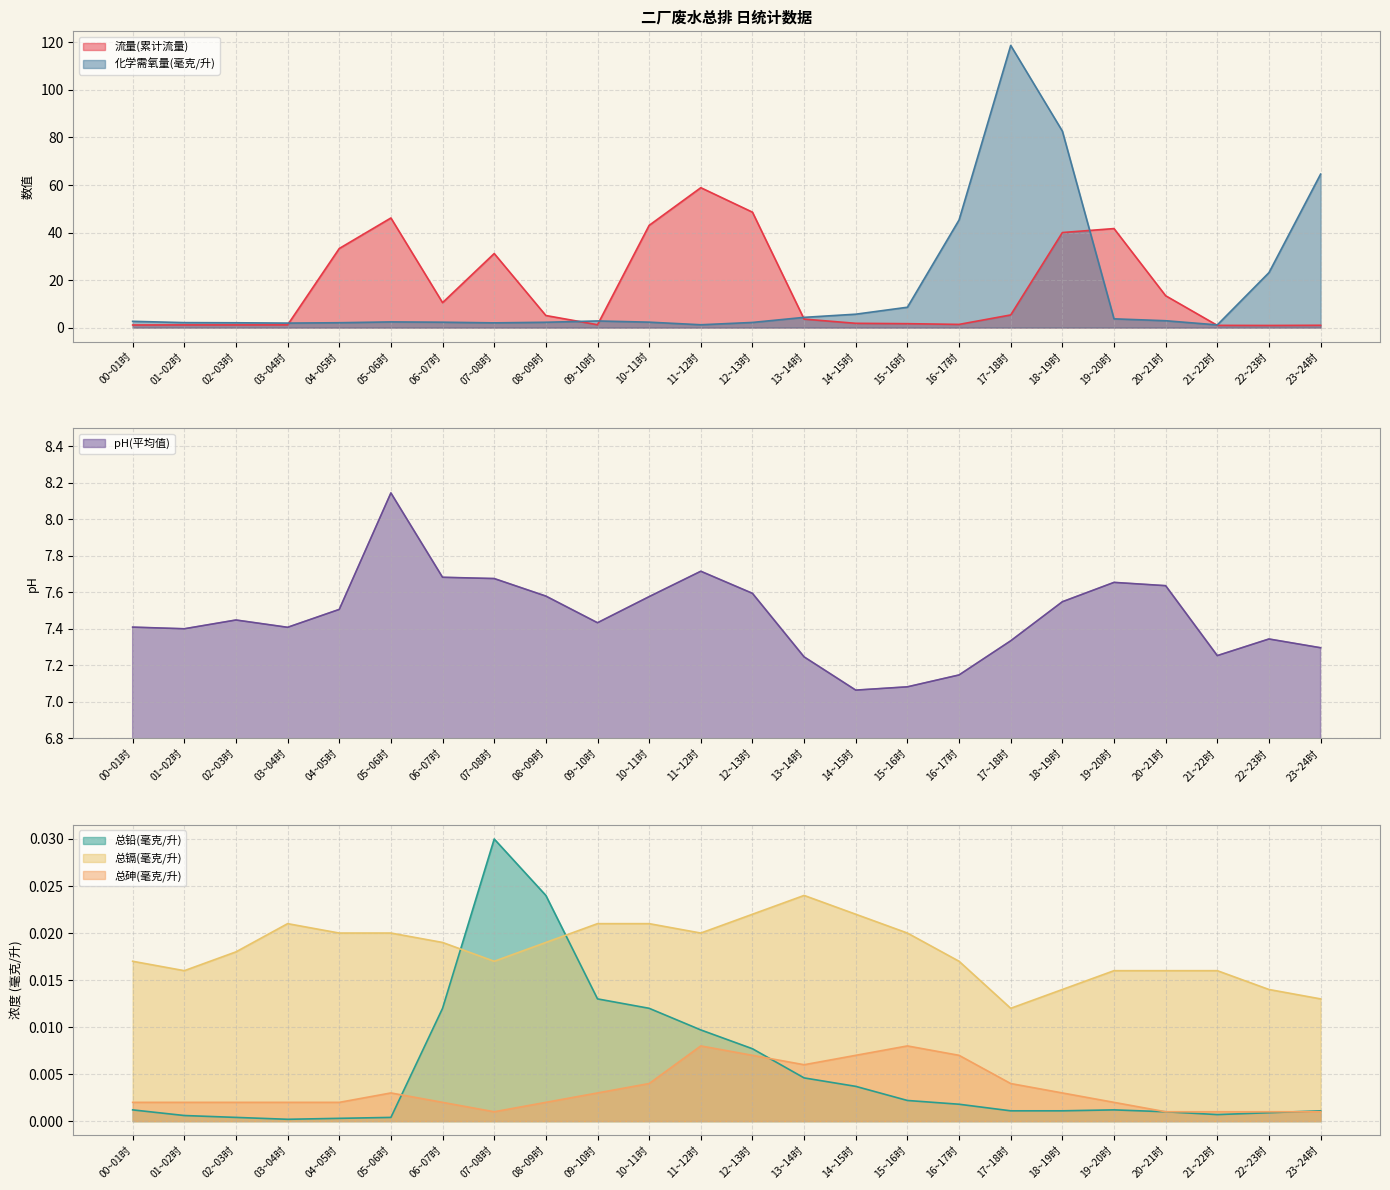

How many times do 总镉(毫克/升) and 总铅(毫克/升) cross each other?

2